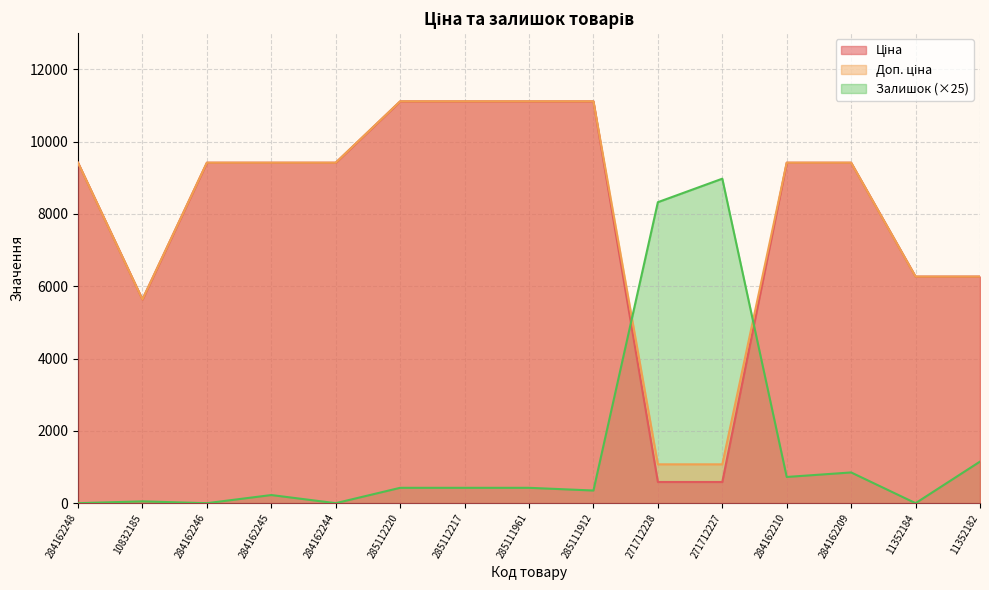

What is the total value across all series at 284162248?

18833.7